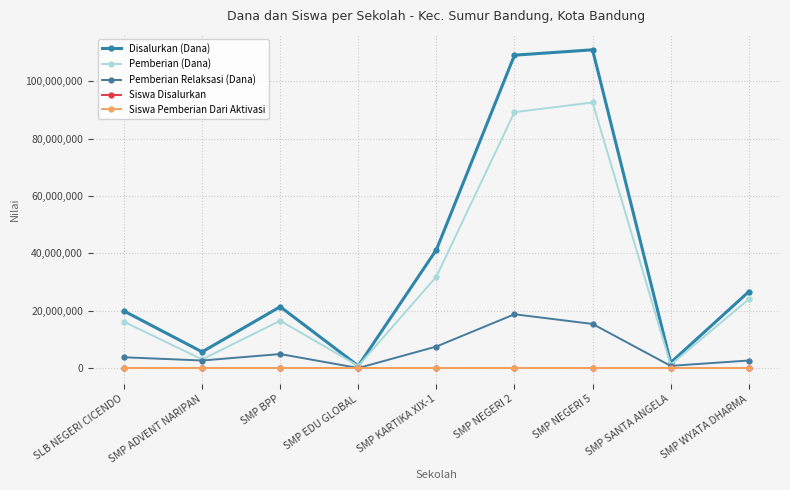

The Siswa Disalurkan series shows 3 at SMP SANTA ANGELA. True or false?

True